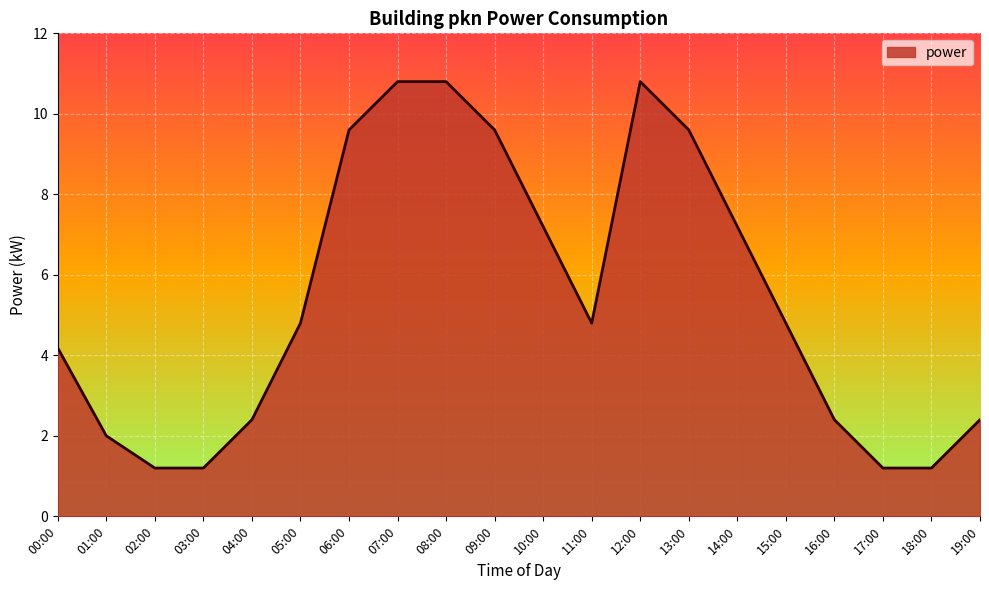

True or false: there are more than 2 points higher than both neighbors.

False